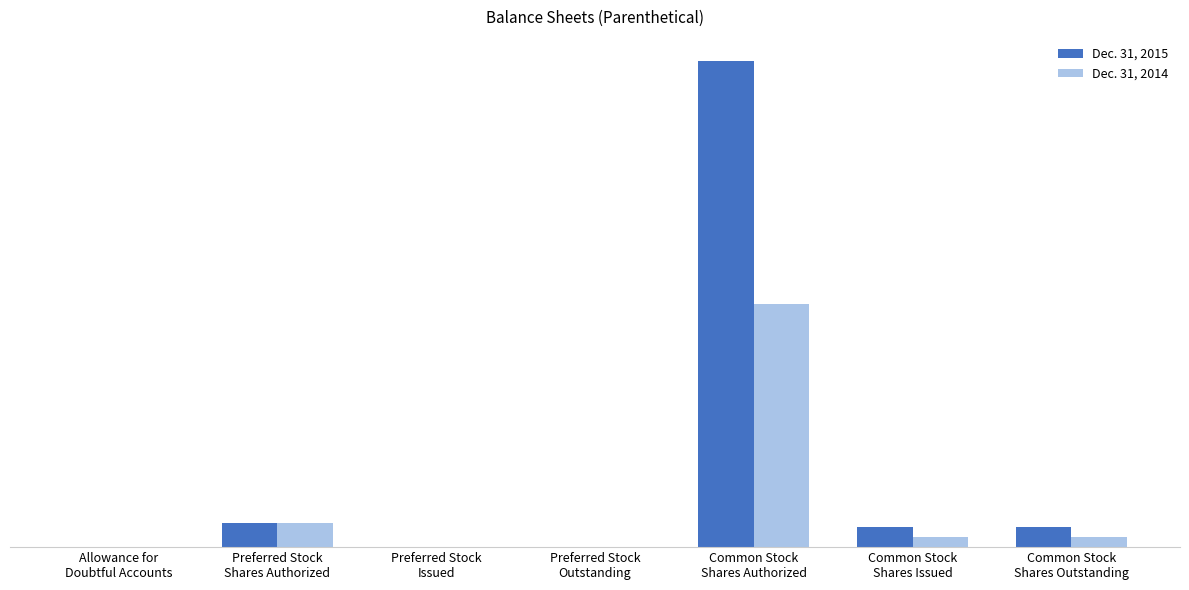

What are all the series names shown in the legend?

Dec. 31, 2015, Dec. 31, 2014